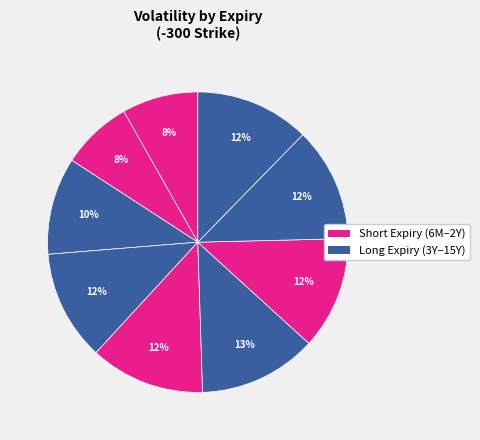

To the nearest percent, what is the average slice percentage?

11%